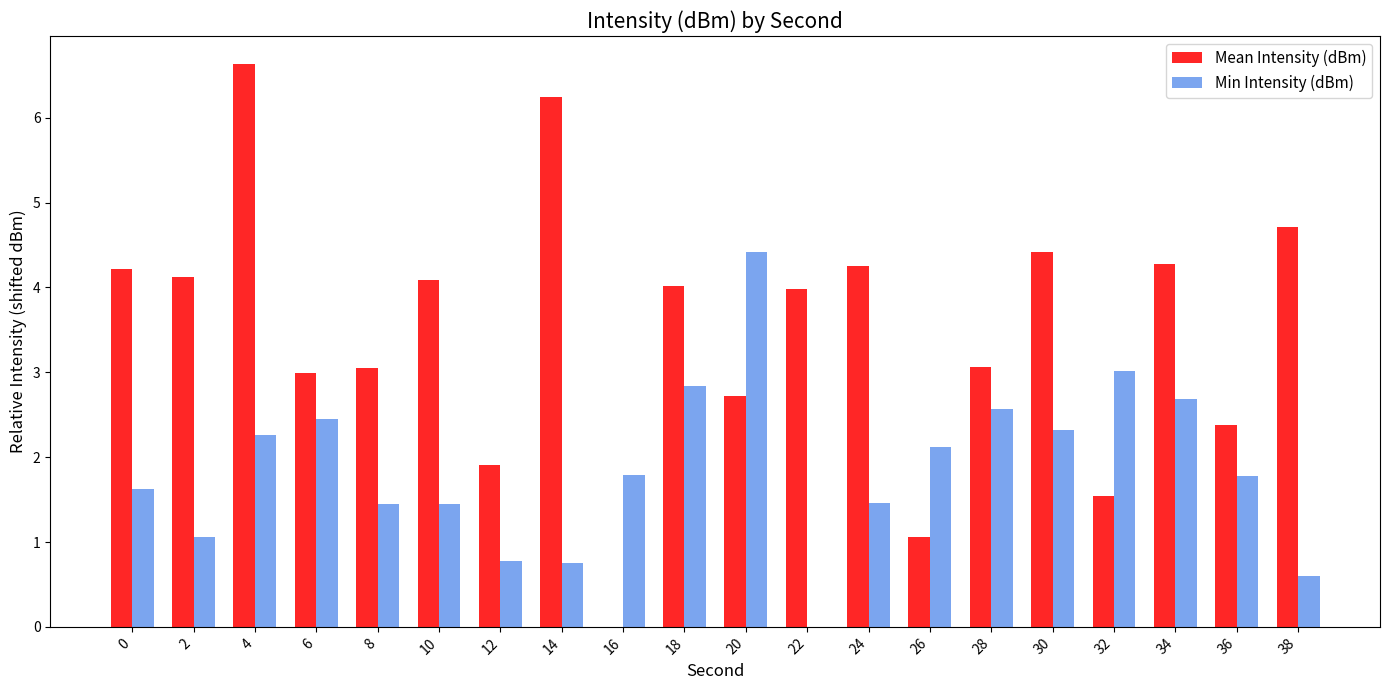

What value does the Min Intensity (dBm) series have at 8?

1.4